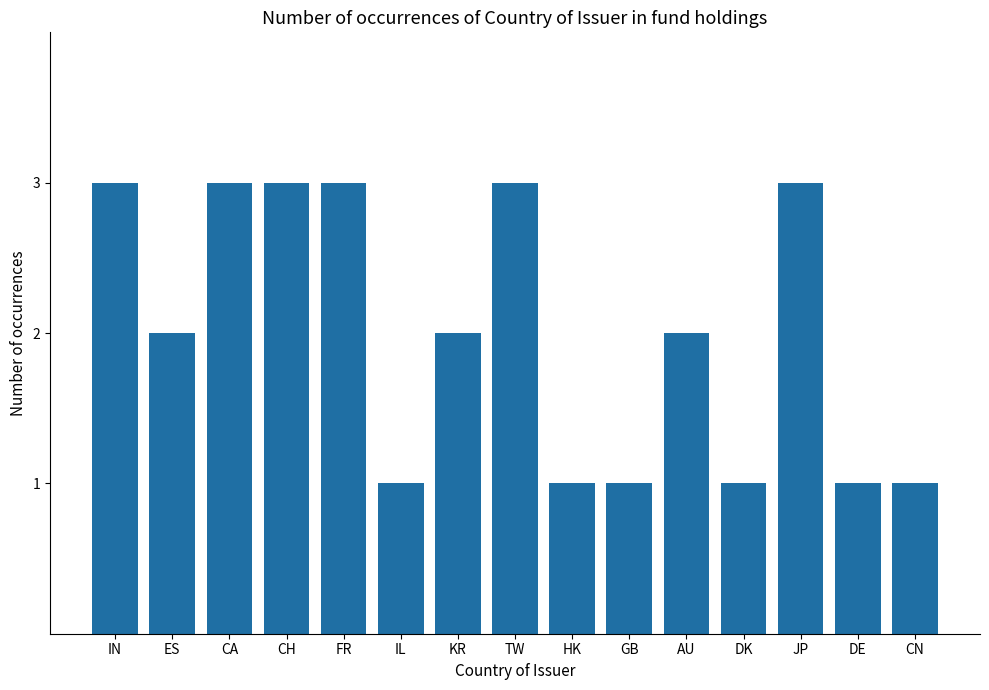

What is the label of the 12th bar from the right?

CH